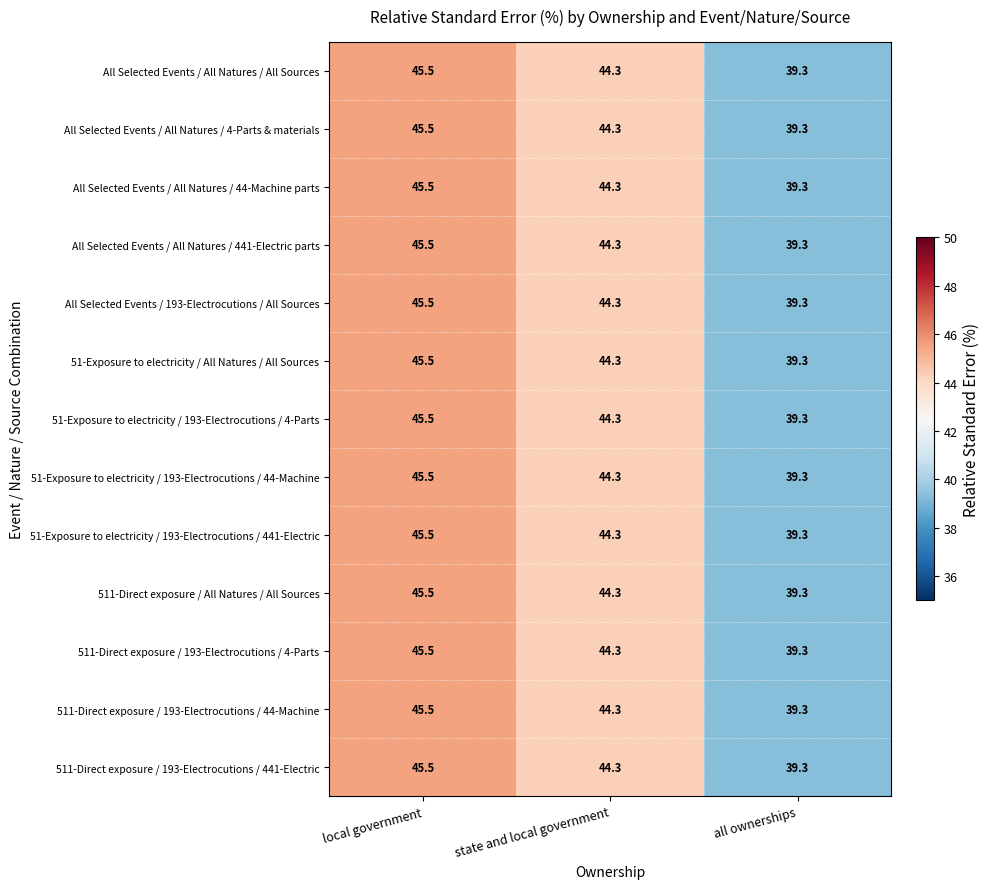

What is the difference between the second highest and minimum values in the 51-Exposure to electricity / All Natures / All Sources series?

5.0